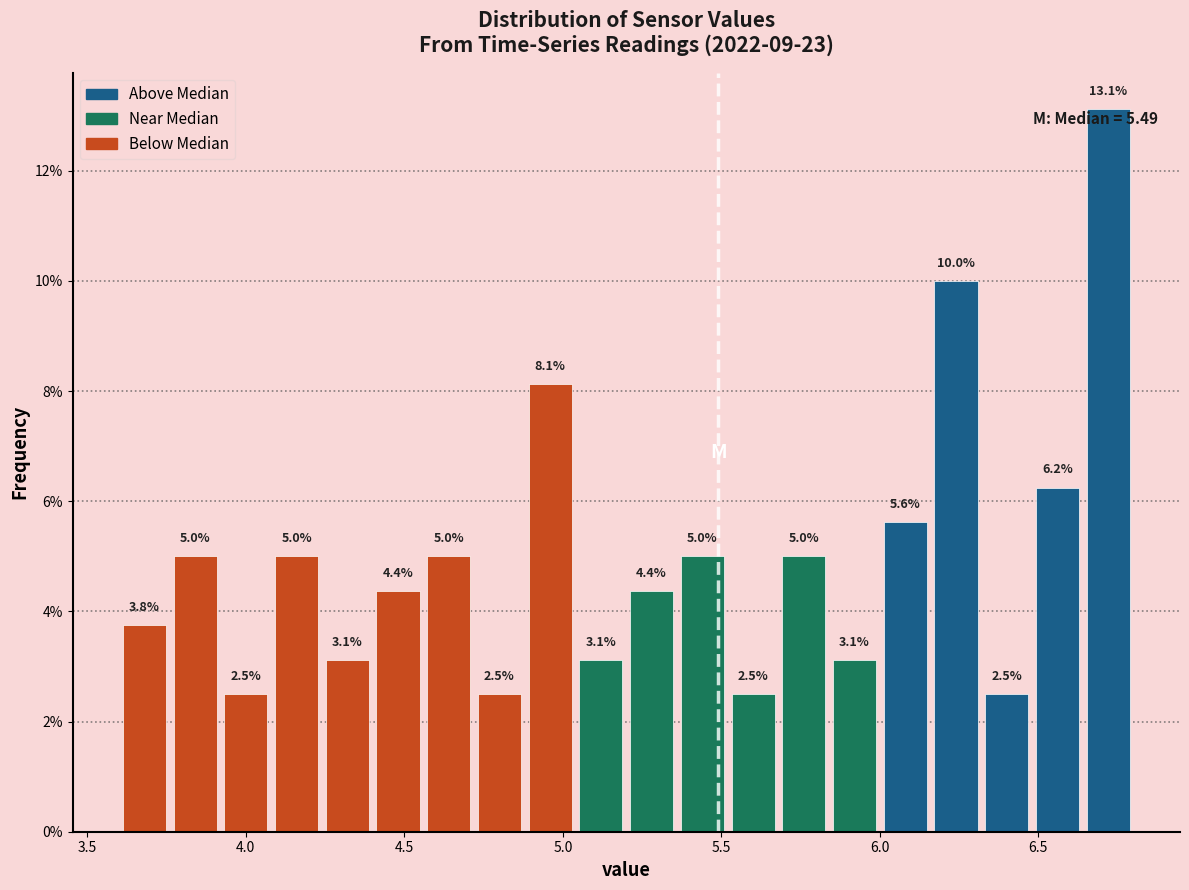

Read against the x-axis, roughly where is the centre of the tallest bar?

6.70